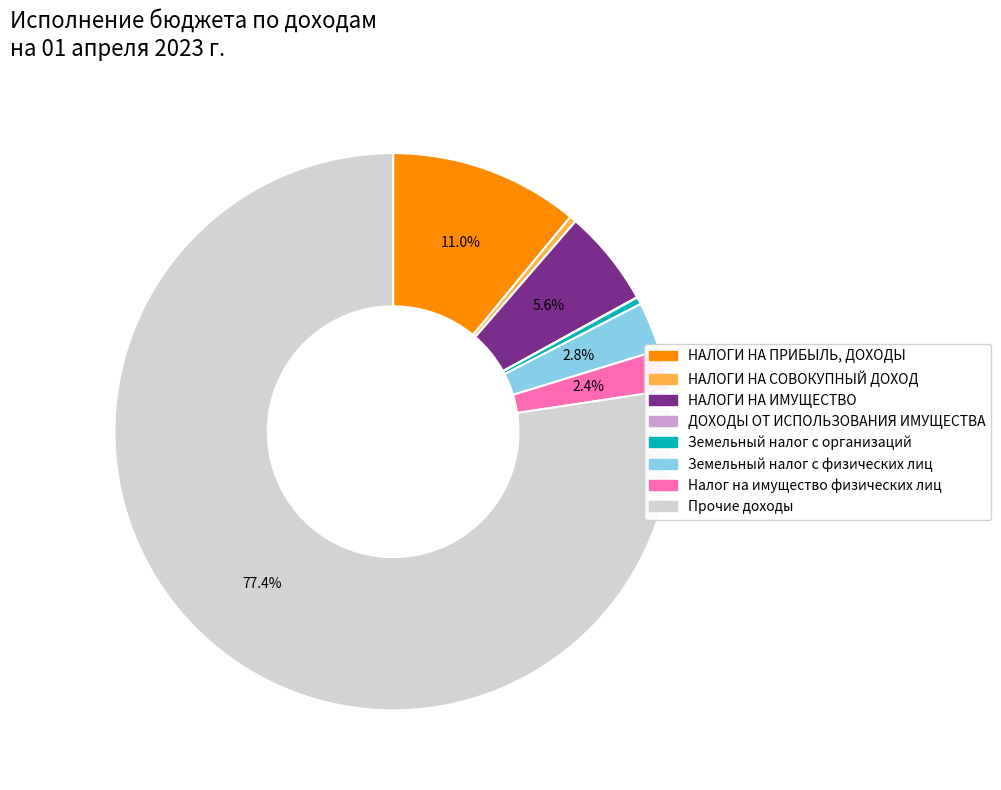

Is there any slice that represents more than half of the pie?

Yes